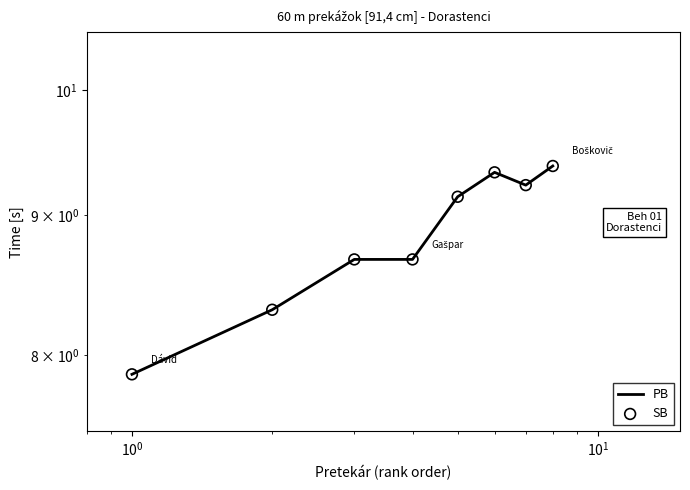

Which series has the largest Y range (max minus min)?

PB